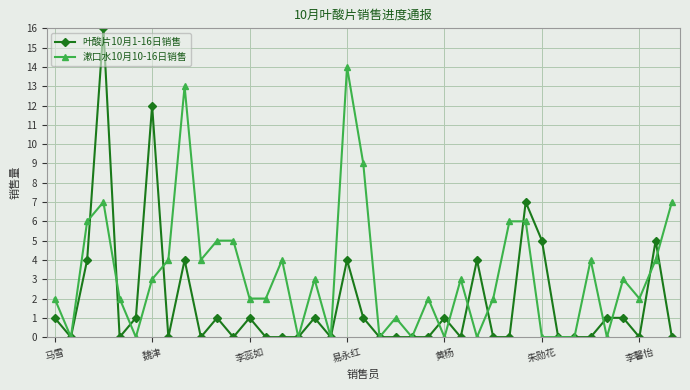

Which series has the widest spread of values?

叶酸片10月1-16日销售